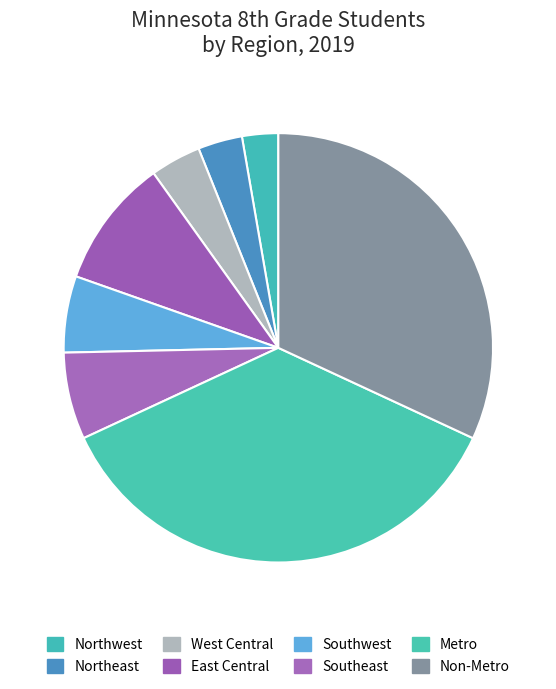

What is the change in value from Northeast to Southwest?

+1252